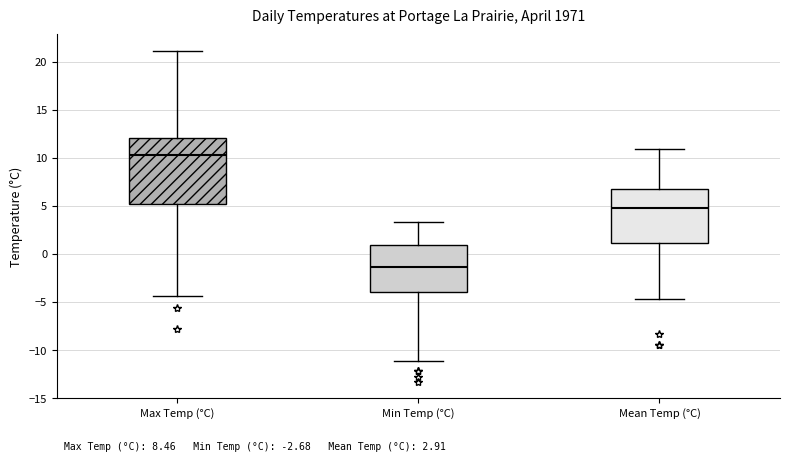

Comparing the boxes themselves (not the whiskers), which one is the tallest?

Max Temp (°C)